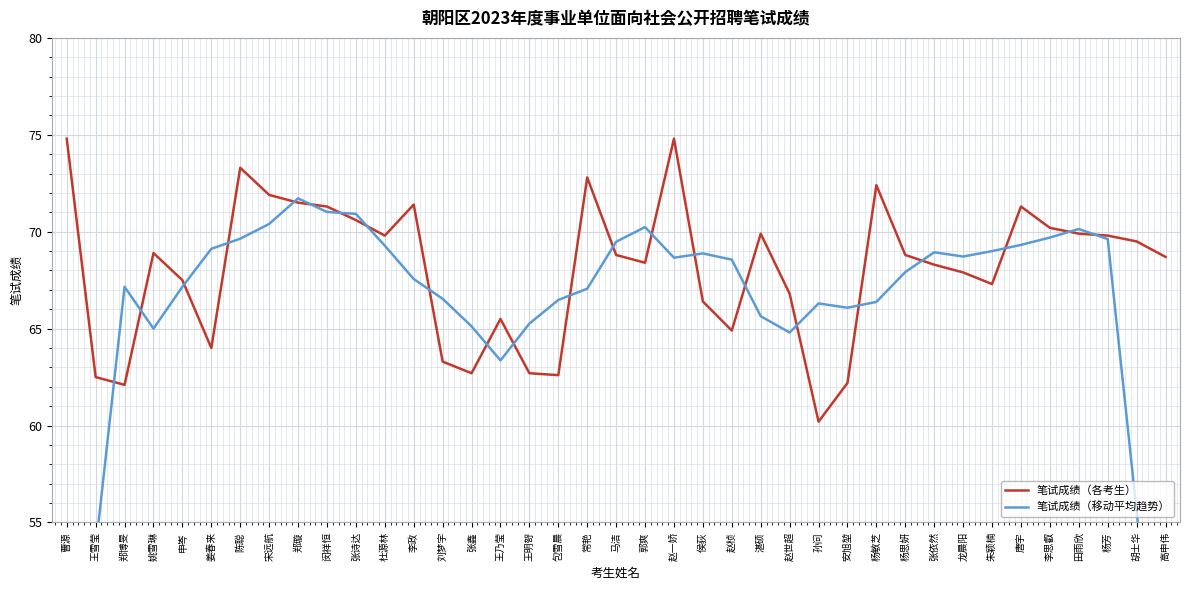

At which label does 笔试成绩（各考生） reach its minimum?

孙问